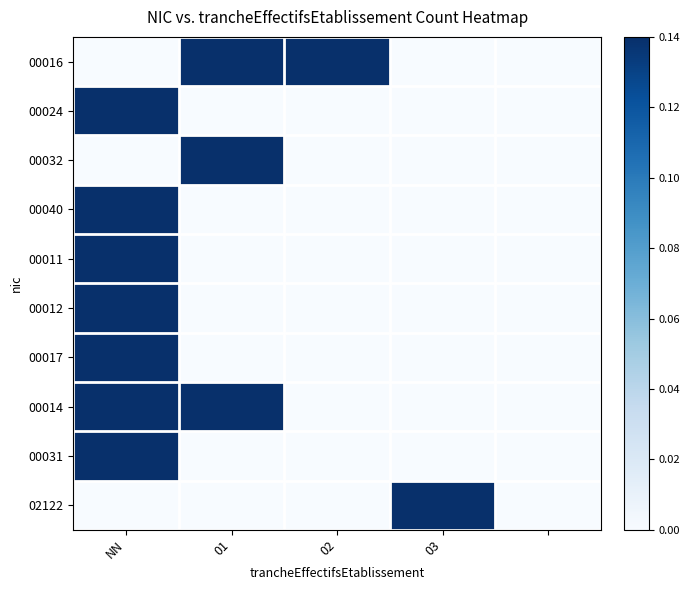

At which category does the chart reach its peak across all series?

01